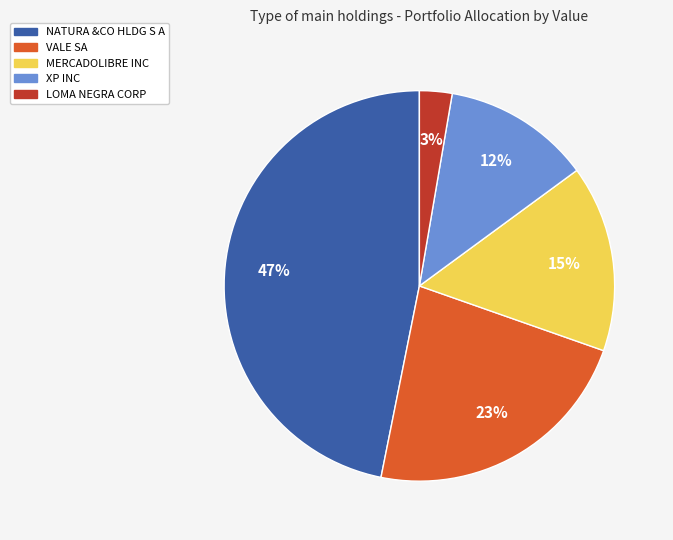

Count the number of slices in the pie.

5